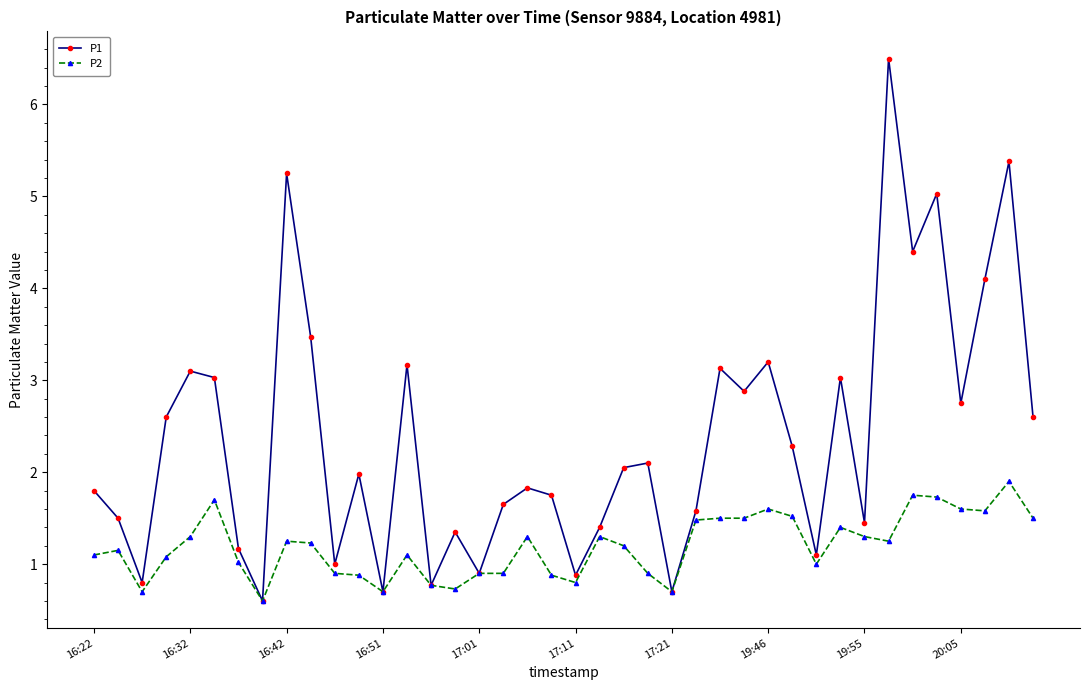

What is the value of the P1 point at the 28th from the left?

2.9